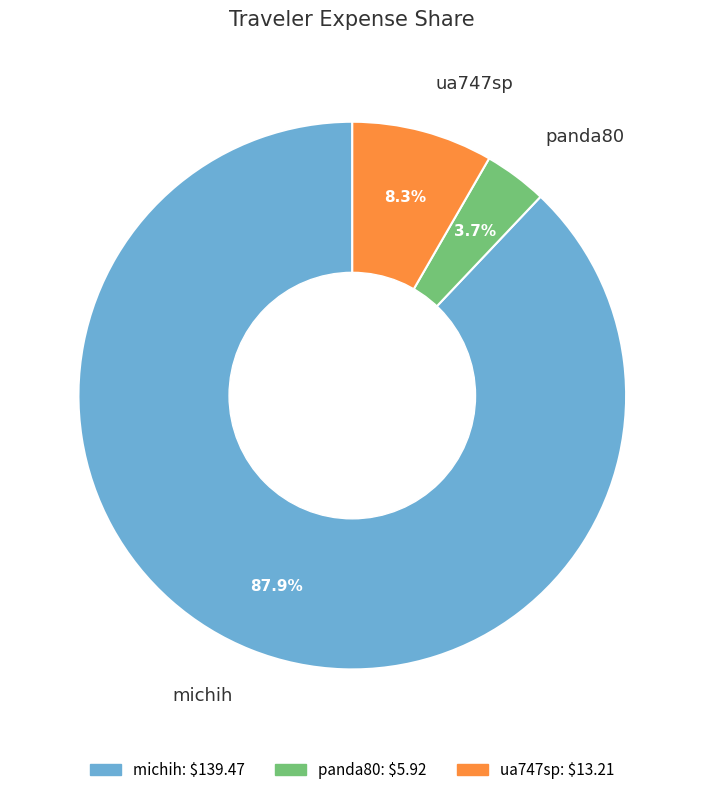

Which category has the smallest portion of the pie?

panda80